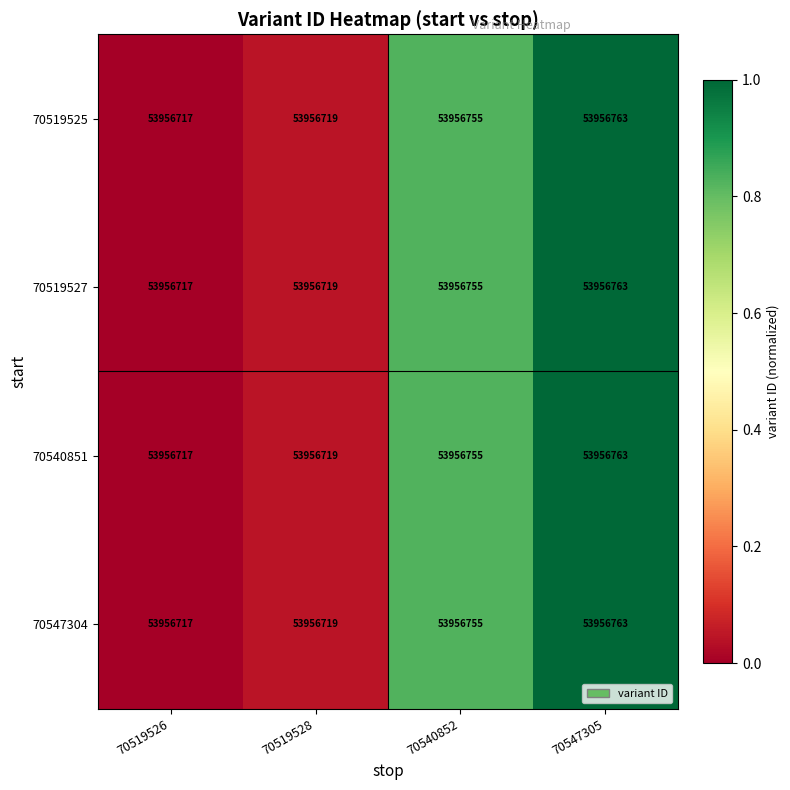

What is the sum of all 70519527 values?

1.9